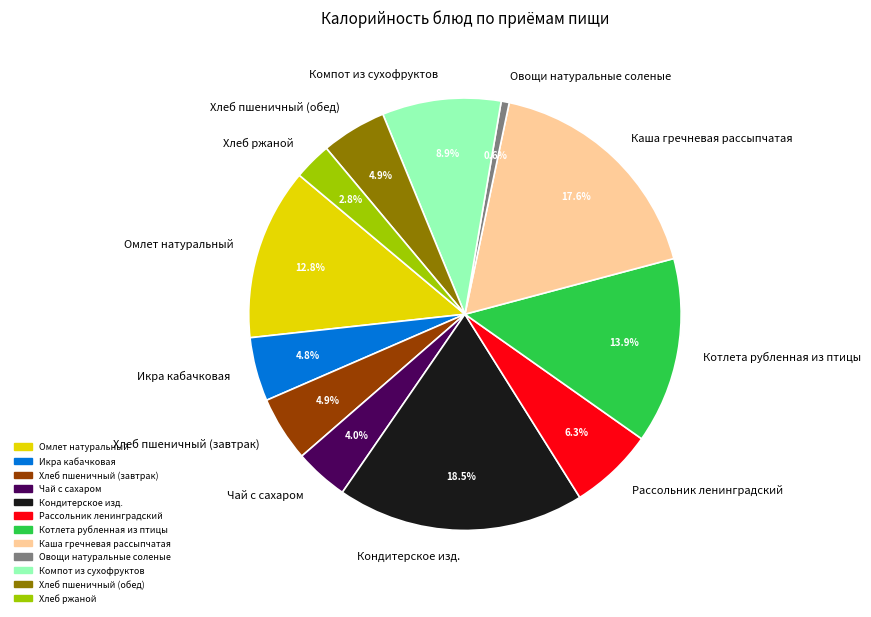

Combined, do Компот из сухофруктов and Кондитерское изд. account for over 50%?

No